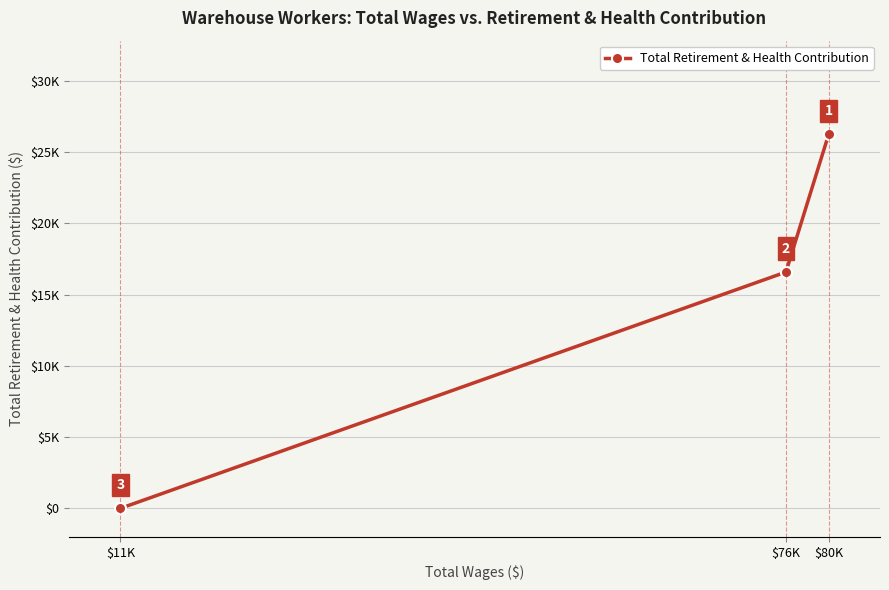

Which category has the lowest value across all series?

$11K